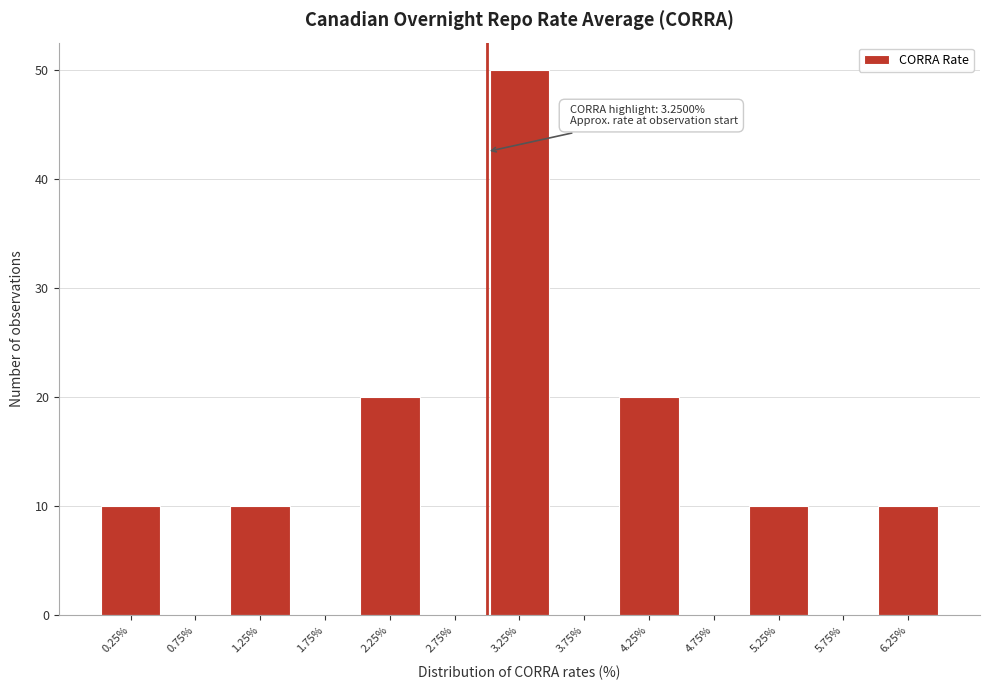

Reading left to right, what are all the values shown in this chart?

0.25%=10	0.75%=0	1.25%=10	1.75%=0	2.25%=20	2.75%=0	3.25%=50	3.75%=0	4.25%=20	4.75%=0	5.25%=10	5.75%=0	6.25%=10